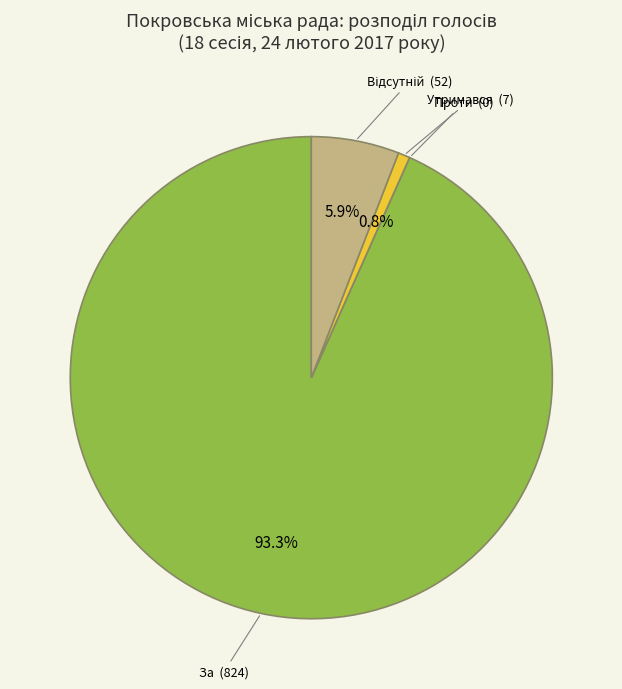

Does any single category account for the majority?

Yes